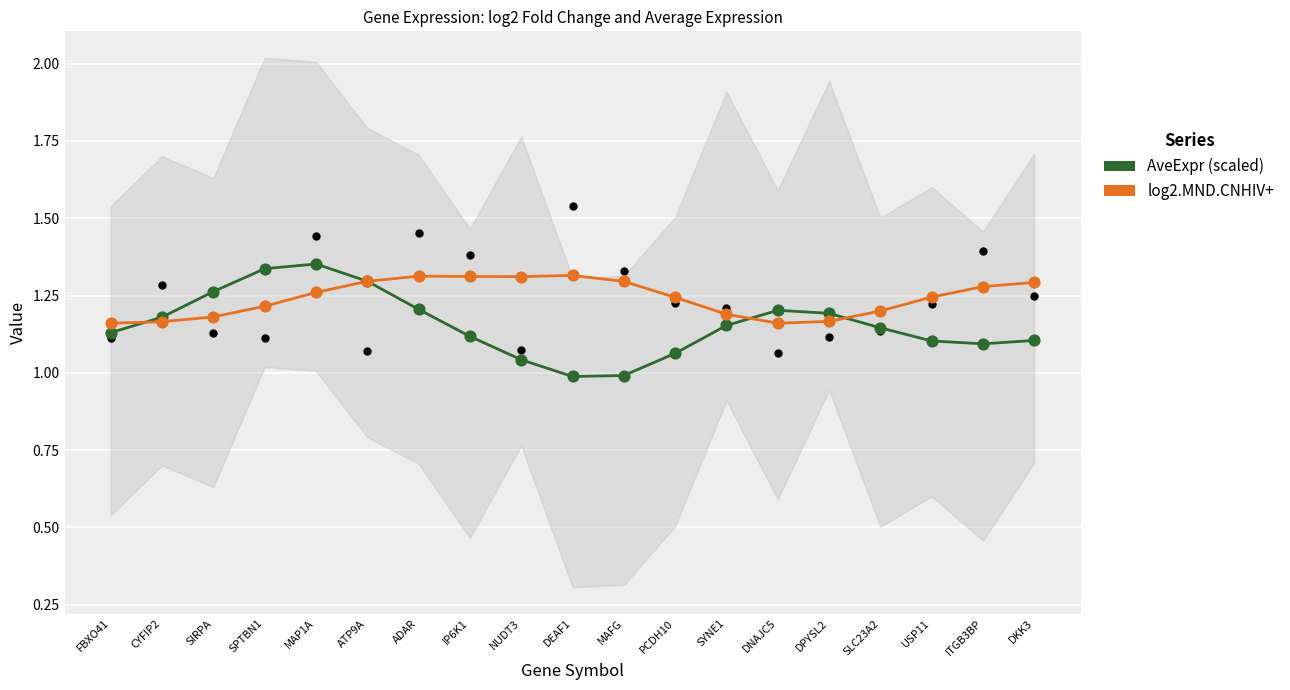

At which category is the sum across all series the highest?

MAP1A